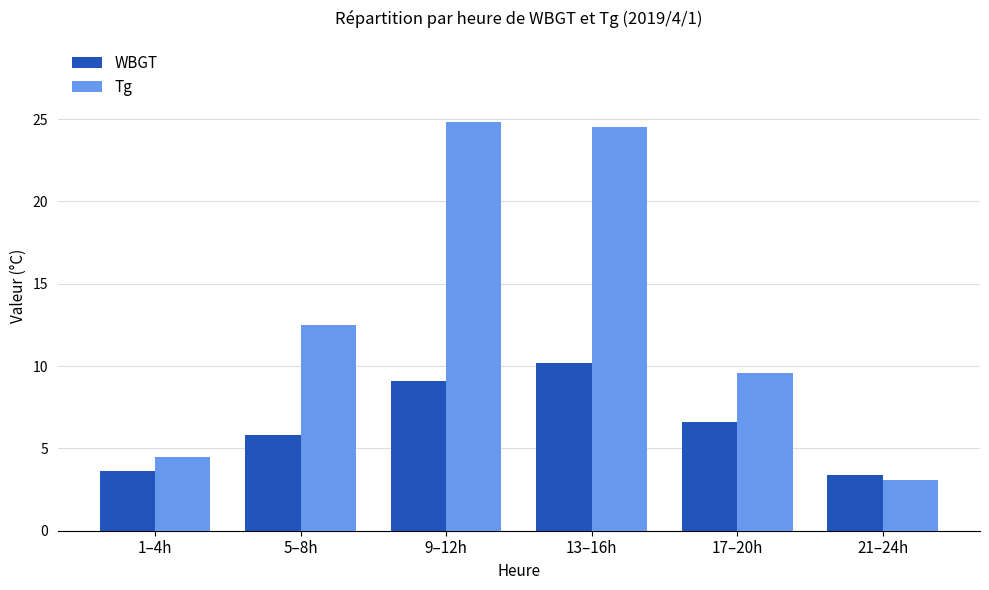

What is the maximum value shown in the chart?

24.8